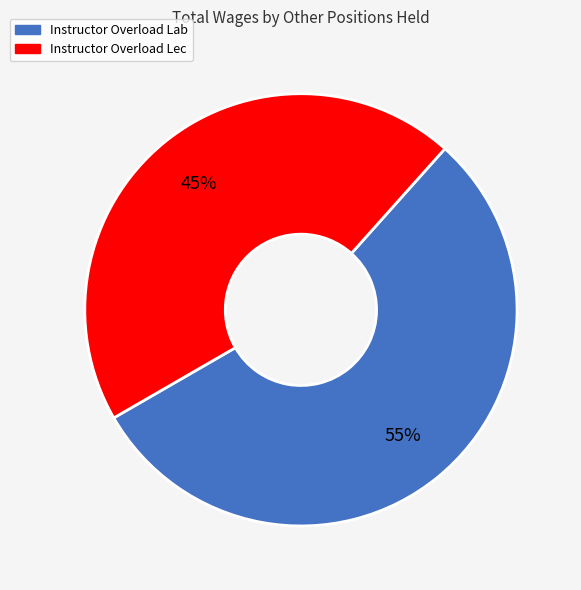

What is the largest slice in the pie chart?

Instructor Overload Lab